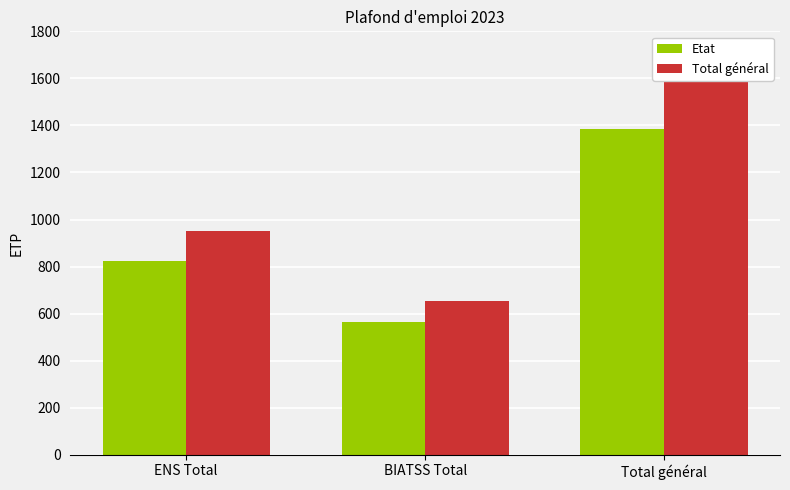

Rank the series by their average value, from highest to lowest.

Total général, Etat